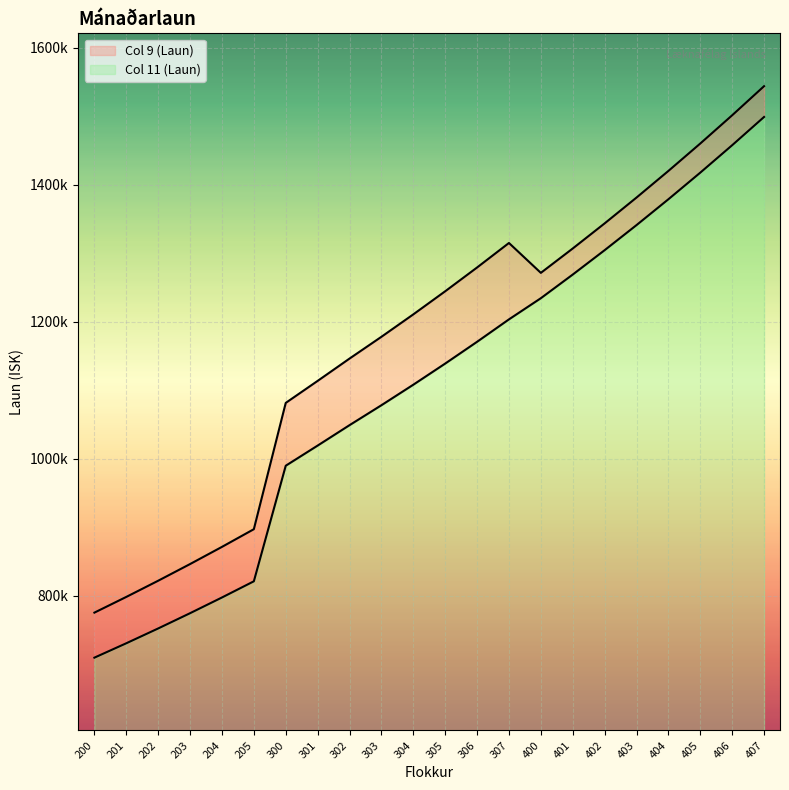

The Col 11 (Laun) series shows 989704 at 300. True or false?

True